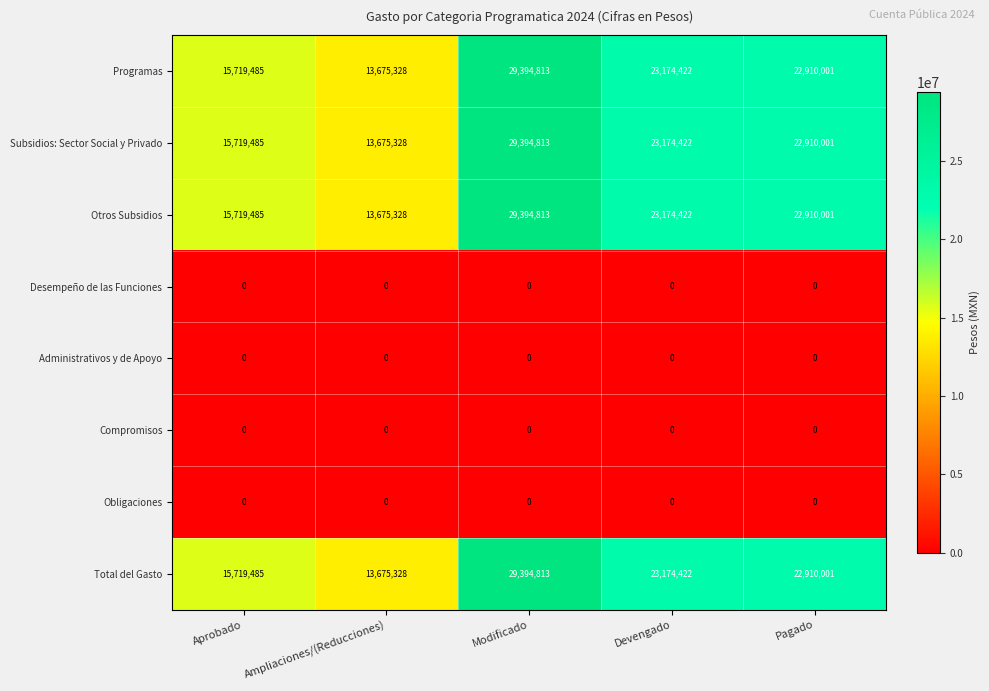

At which label does Programas first exceed 22910001?

Modificado